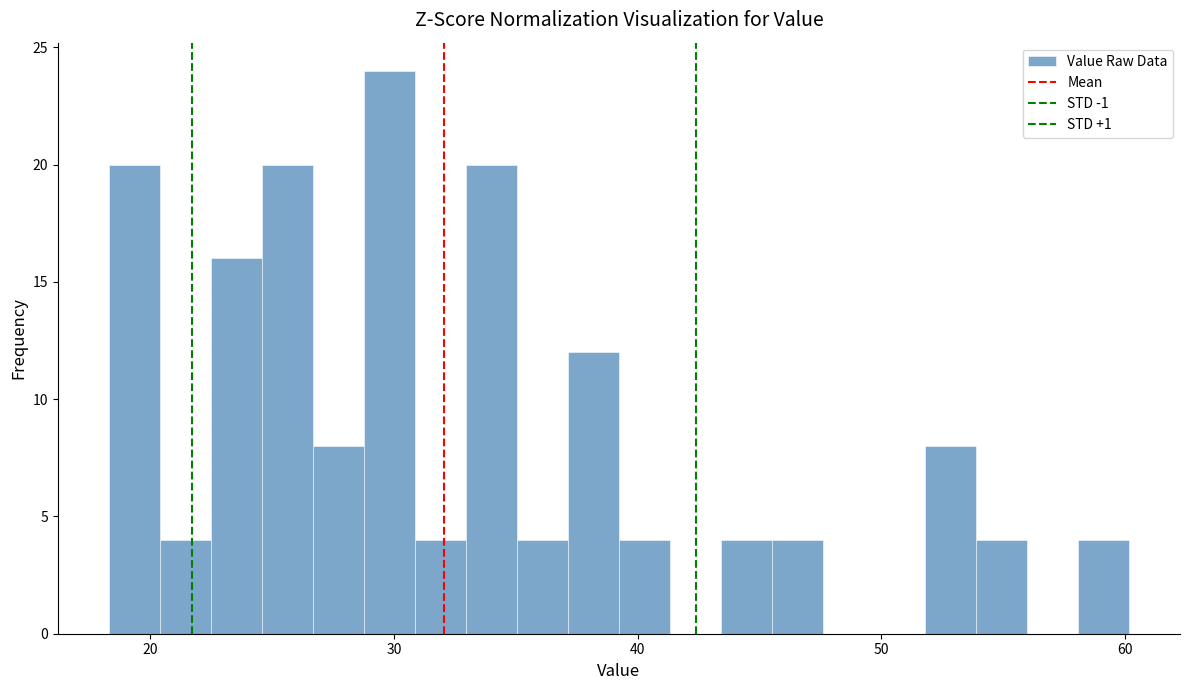

Read against the x-axis, roughly where is the centre of the tallest bar?

30